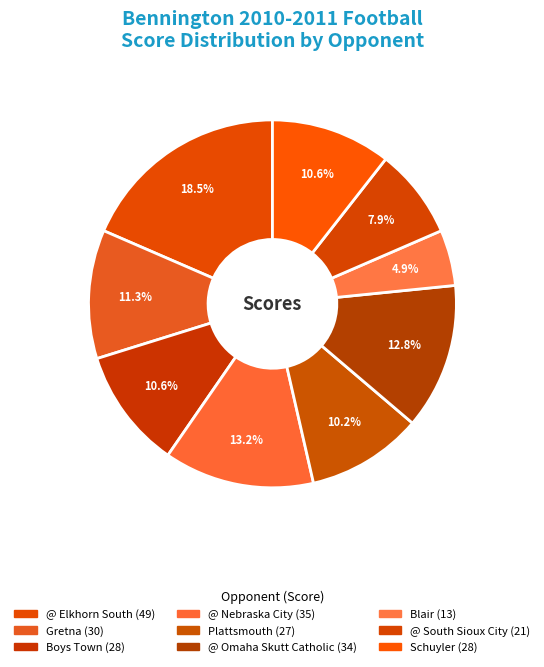

What is the largest slice in the pie chart?

@ Elkhorn South